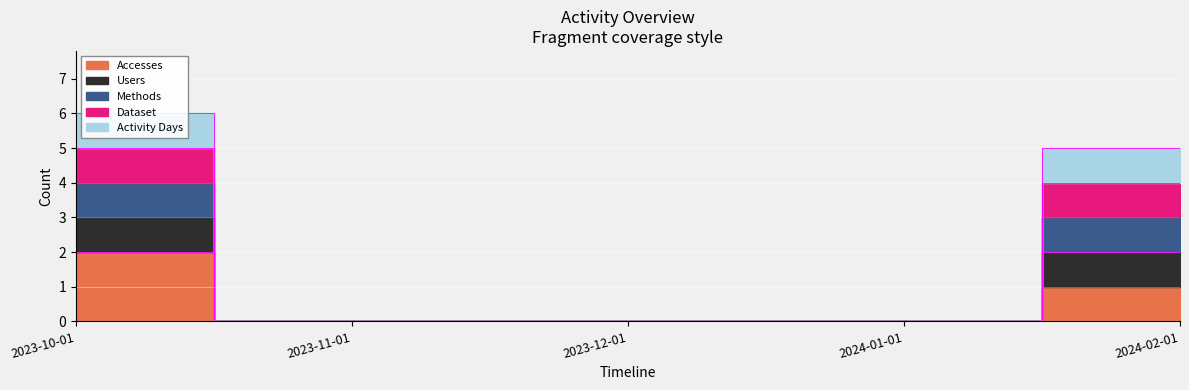

Between 2023-12-01 and 2024-01-01, which series saw the biggest shift?

Accesses